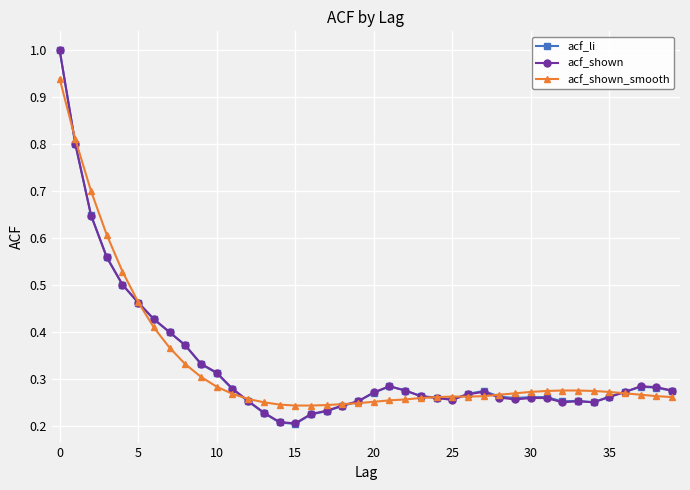

What is the greatest value displayed?

1.0